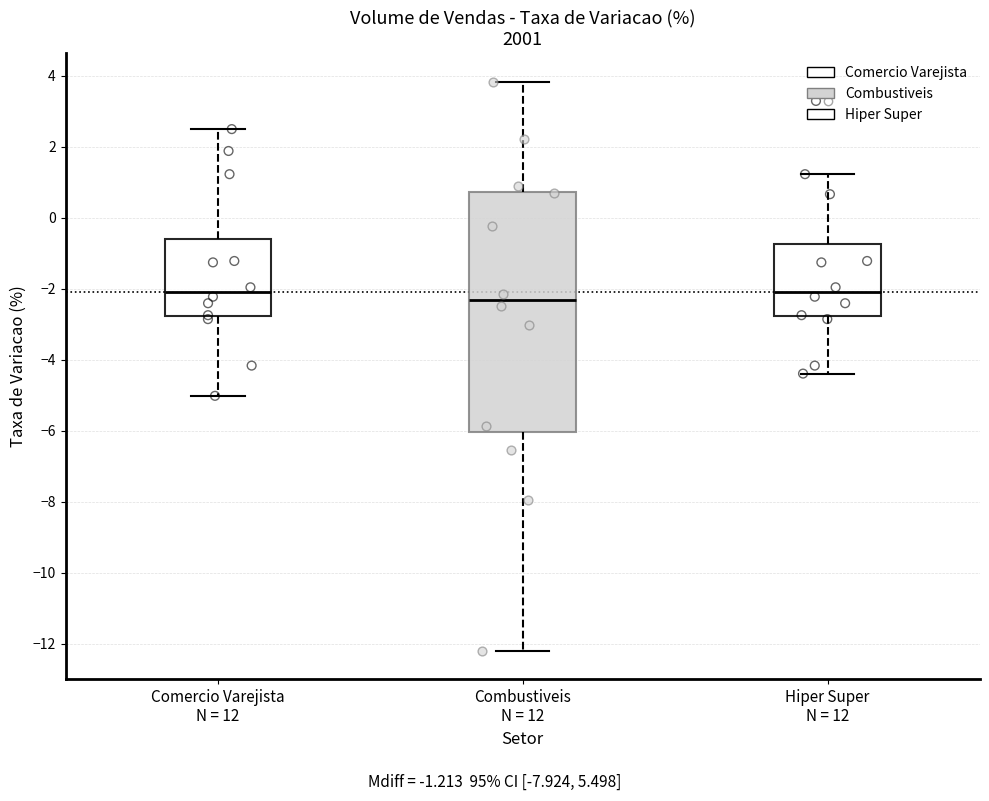

Where does the lower whisker of the box for Hiper Super N = 12 end on the y-axis? The values are not printed on the chart, so give them approximately, as read against the axis.

-4.4